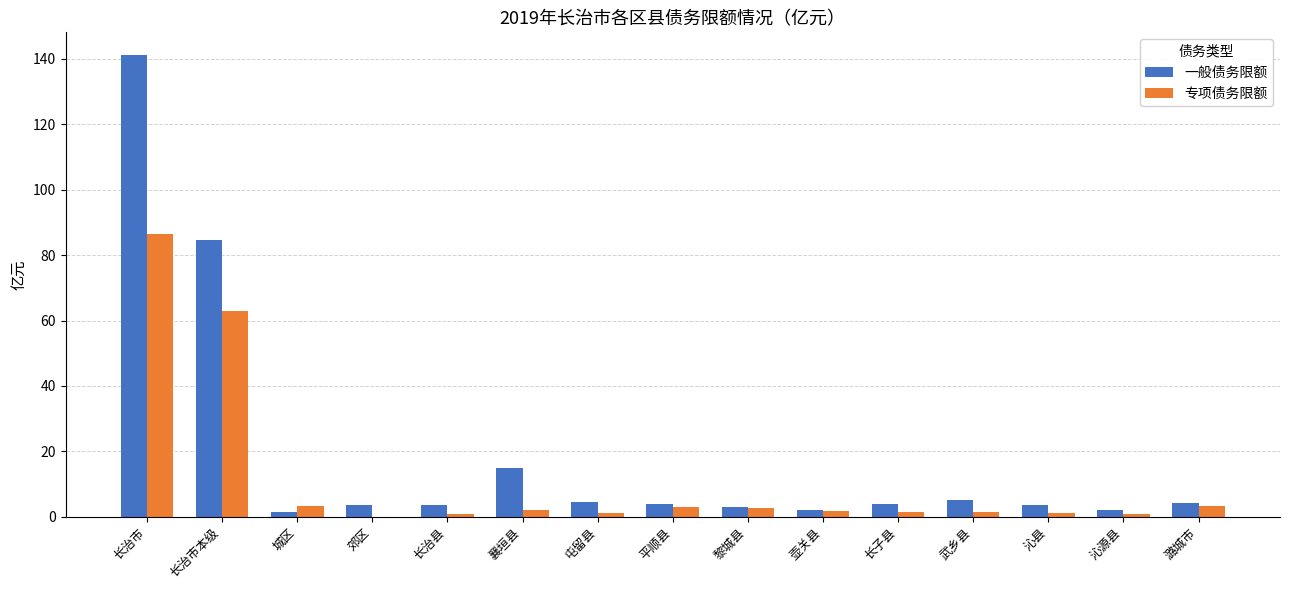

The 专项债务限额 series shows 112.5 at 长治市本级. True or false?

False